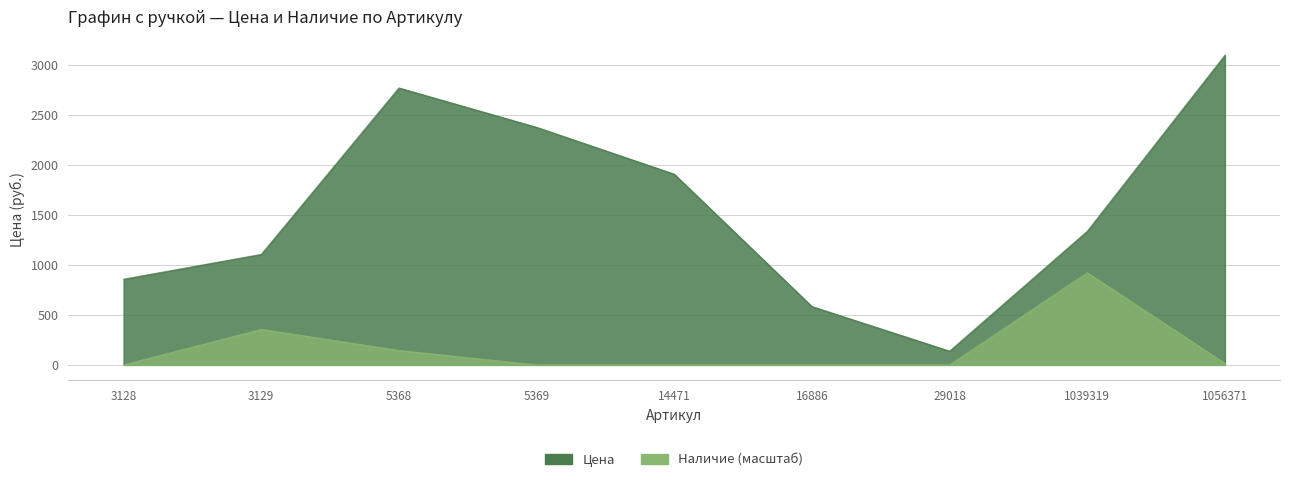

What are all the series names shown in the legend?

Цена, Наличие